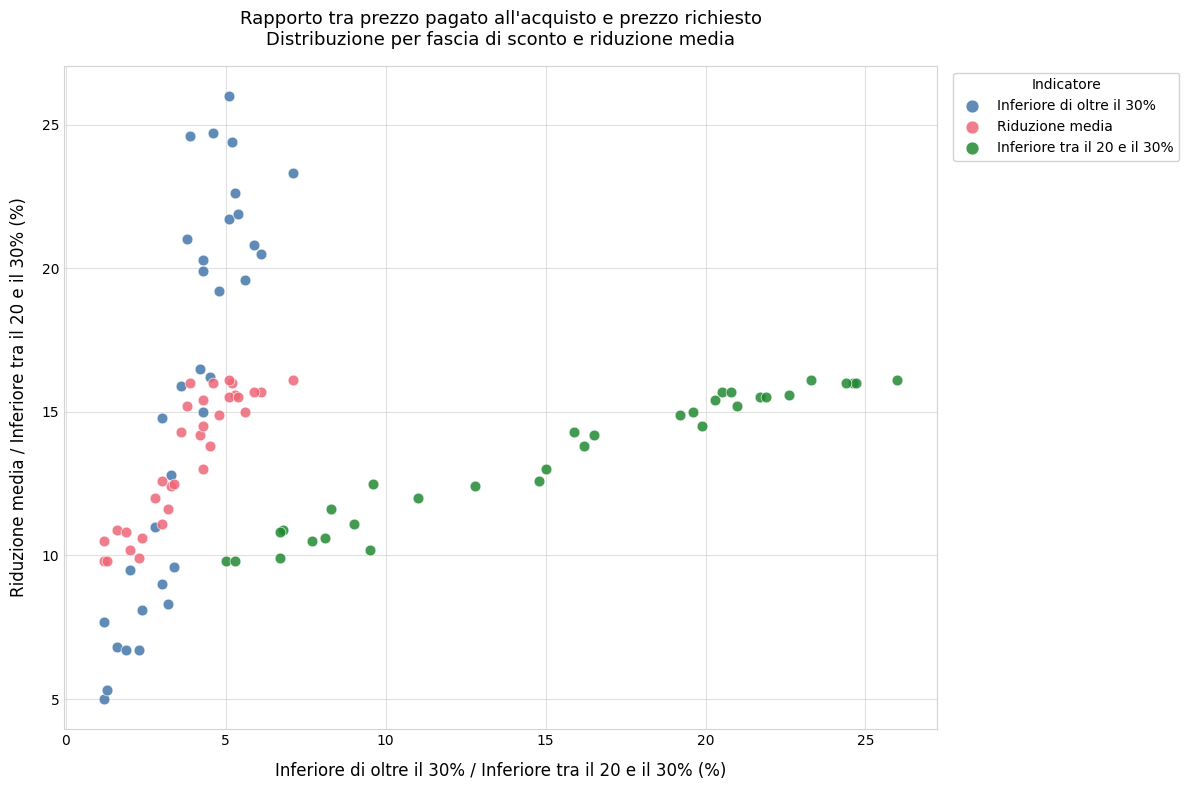

Which series has the largest Y range (max minus min)?

Inferiore di oltre il 30%